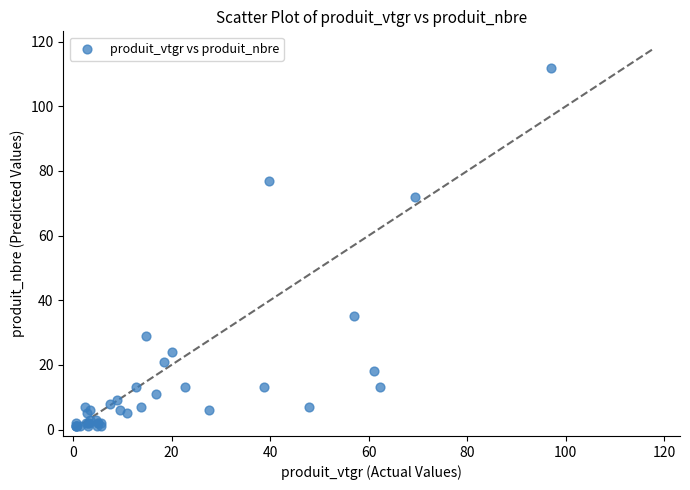

What Y value in the scatter plot is closest to 56?

72